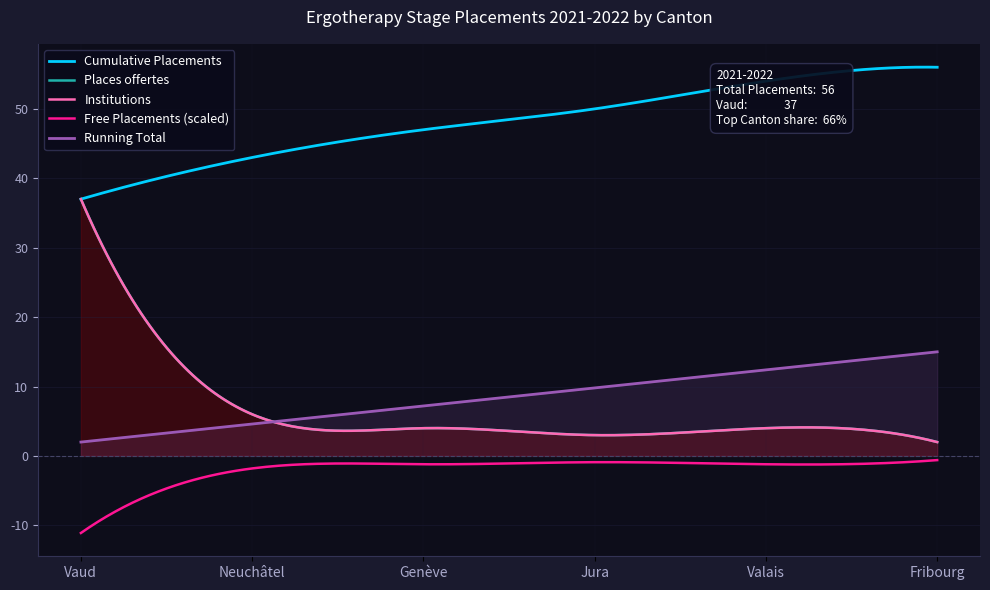

True or false: Institutions and Places offertes intersect in this chart.

False